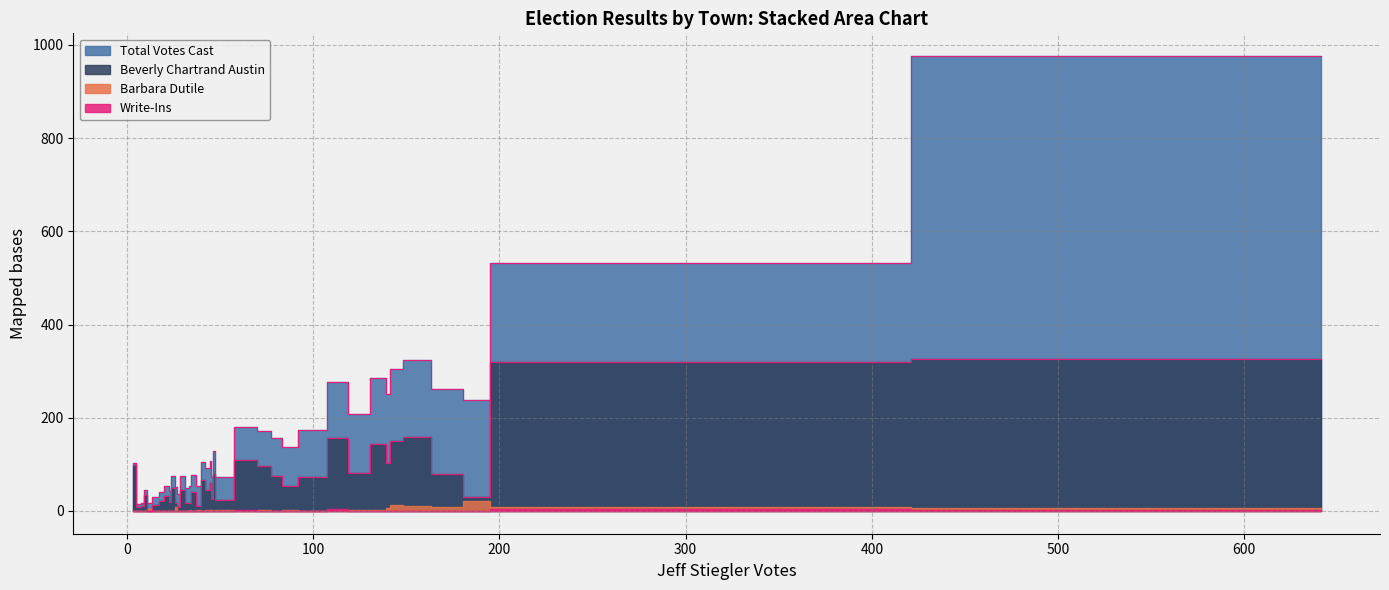

Which series has the largest total across all categories?

Total Votes Cast